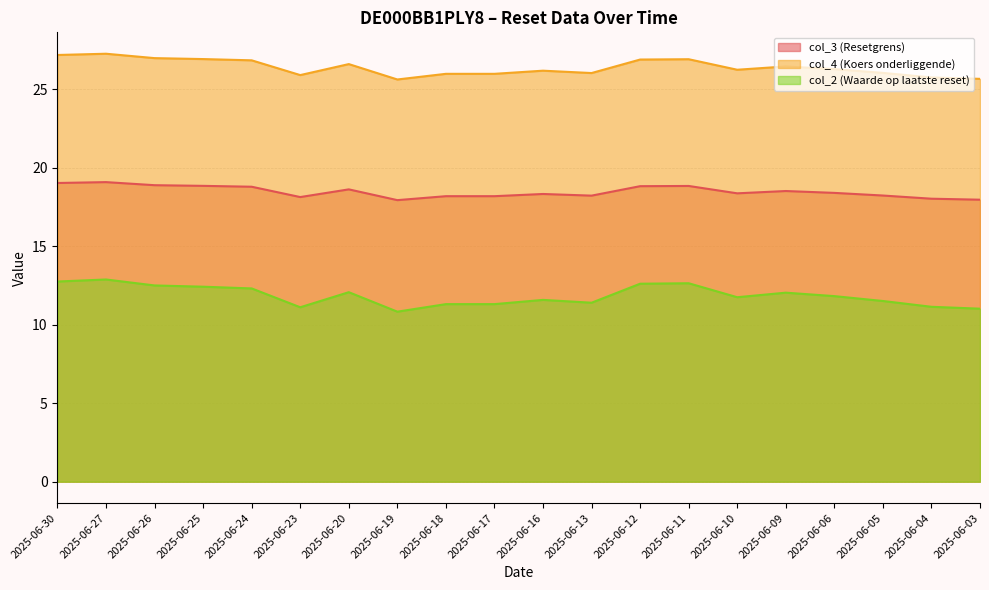

True or false: col_4 (Koers onderliggende) and col_3 (Resetgrens) cross at least once.

False